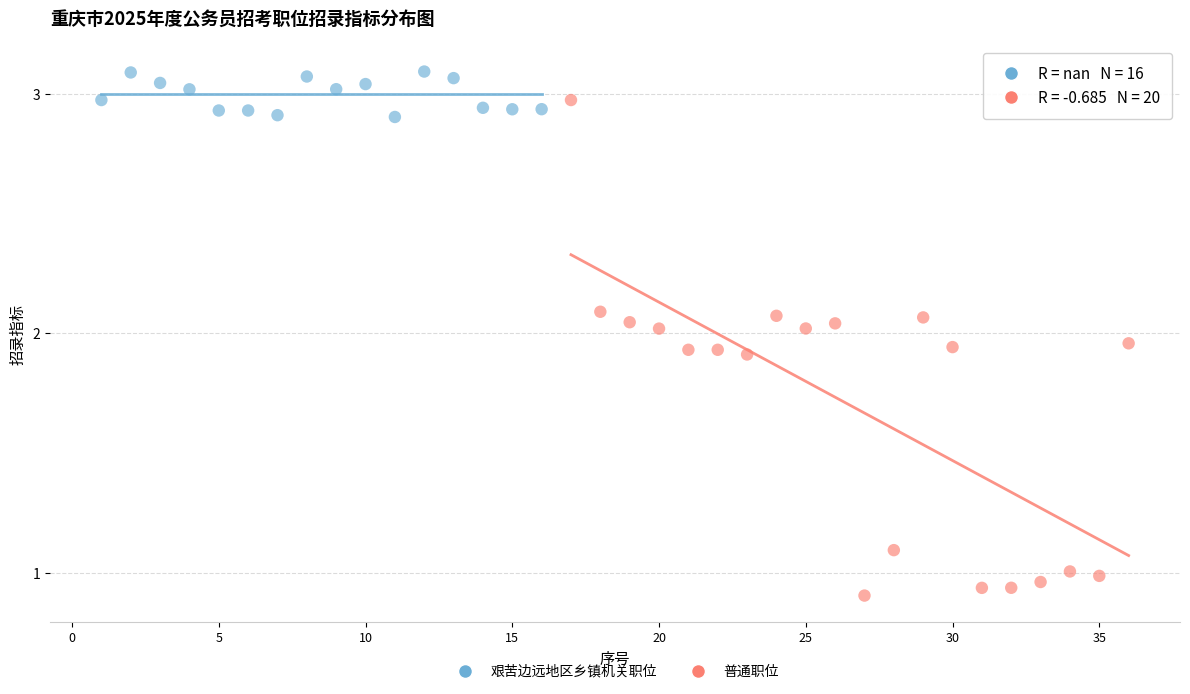

Which series reaches the maximum Y coordinate?

艰苦边远地区乡镇机关职位